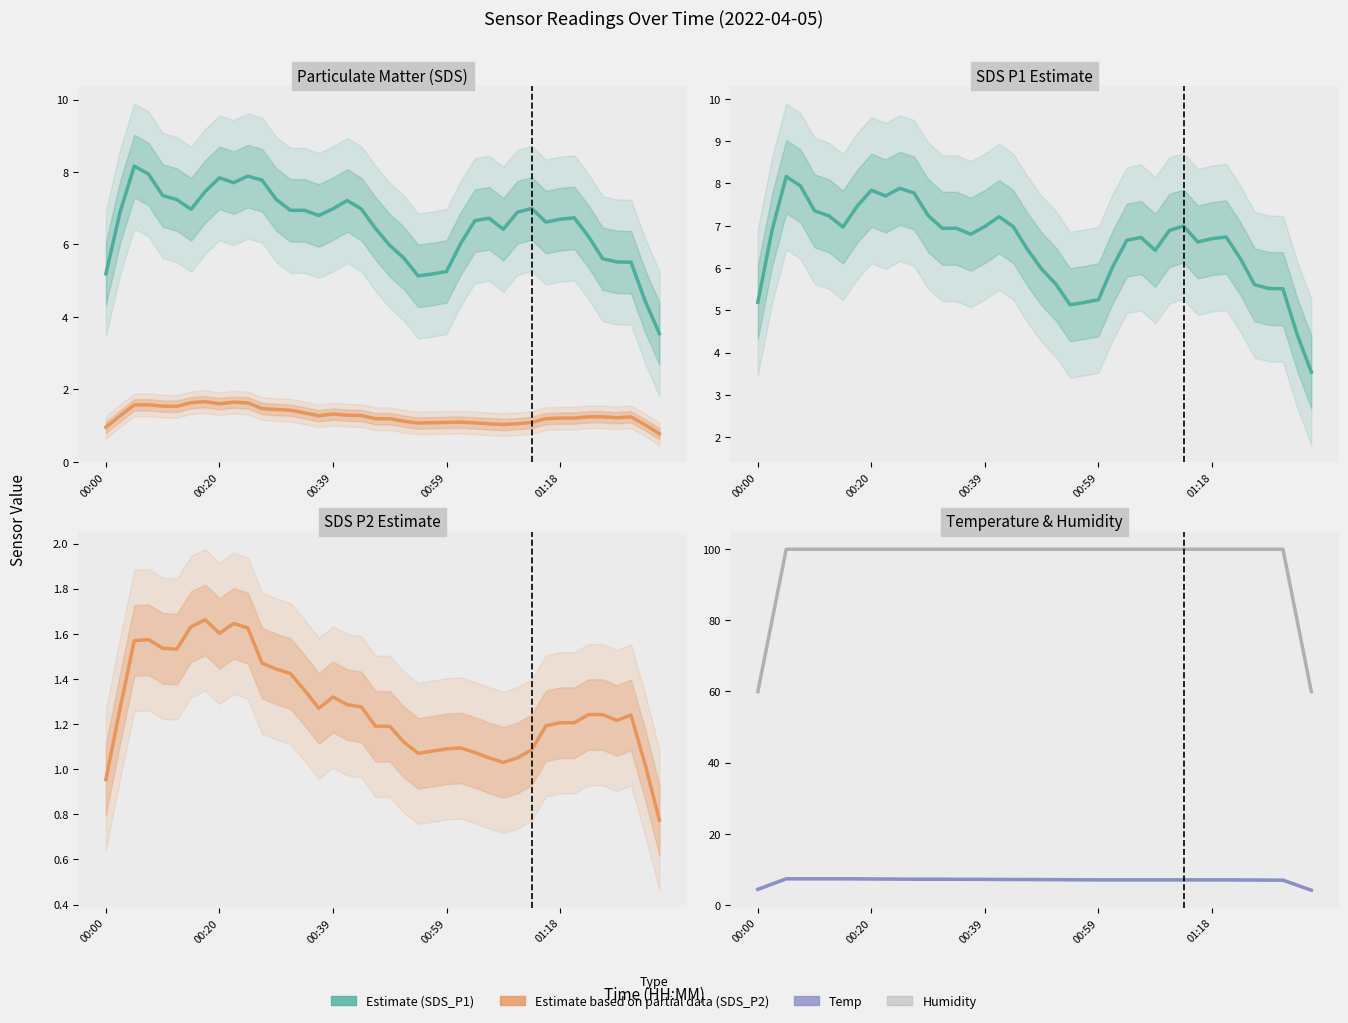

What is the spread (max minus min) of values at 17?

98.6